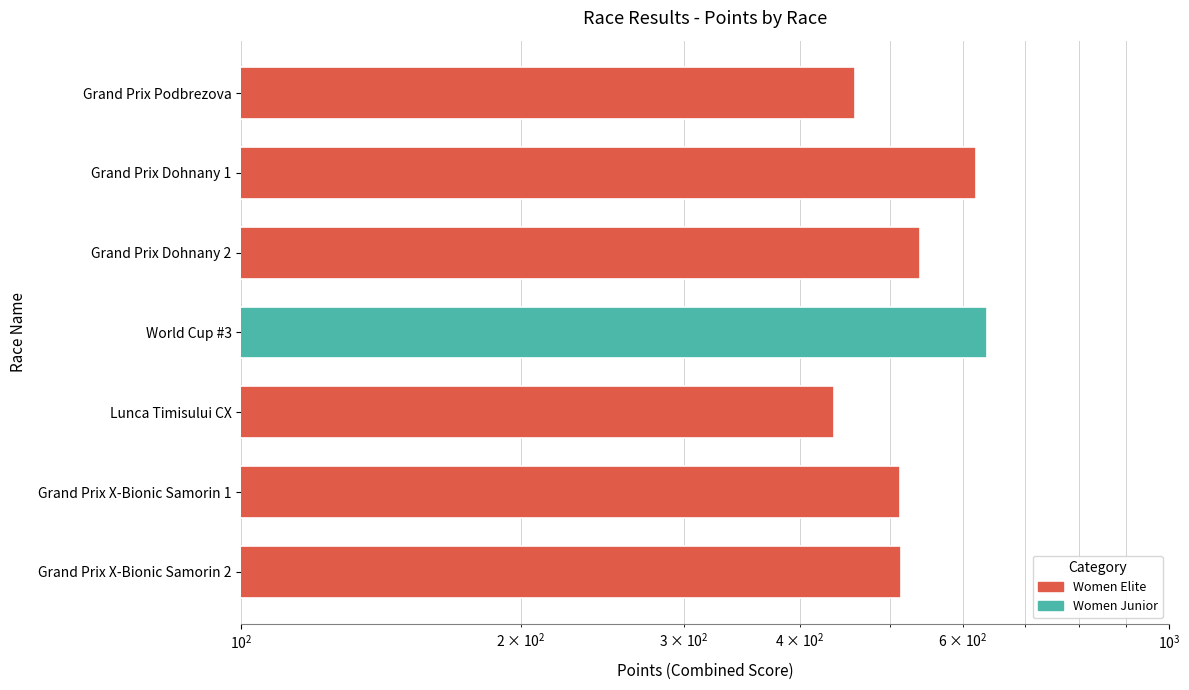

True or false: the data shows 436.1 at Lunca Timisului CX.

True